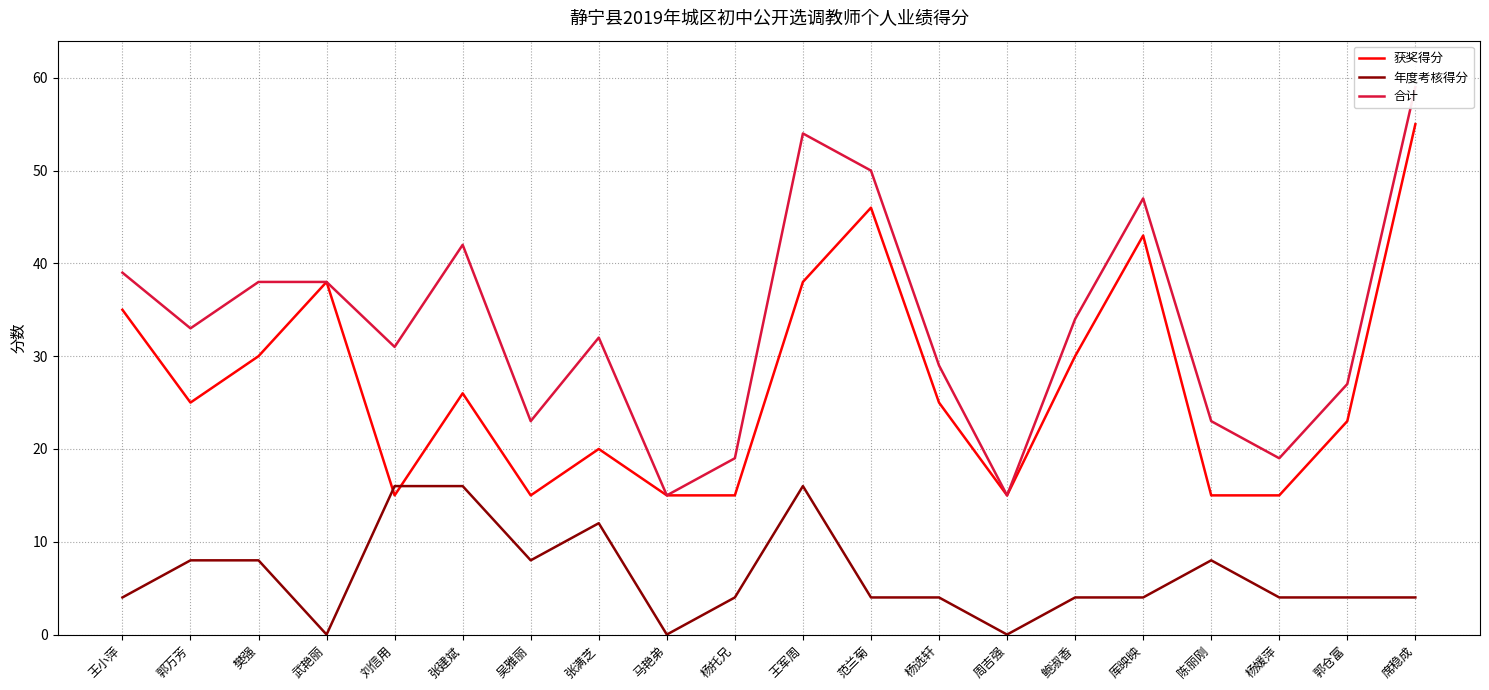

What position from the right is 张建斌?

15